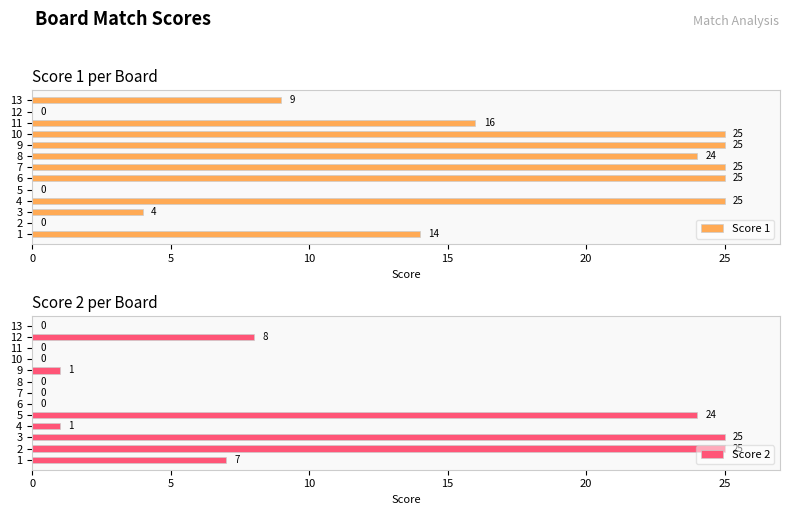

How many bars are there in total?

26